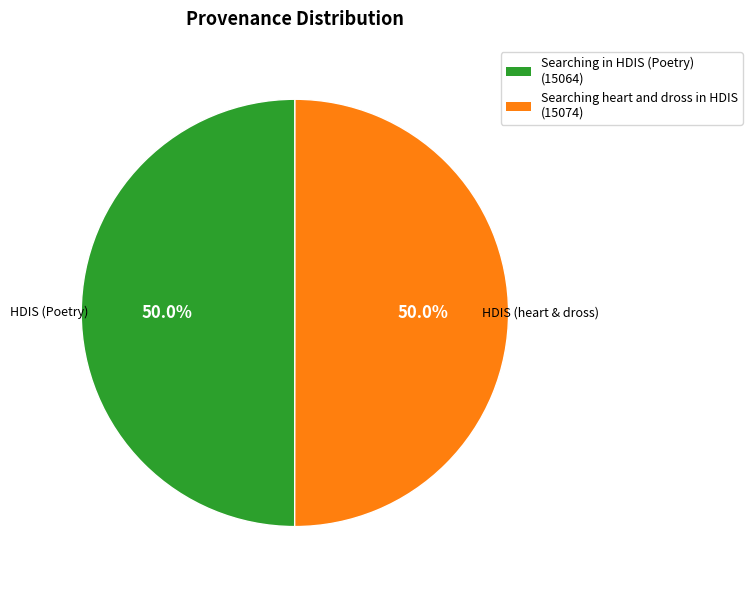

What is the ratio of the value at Searching heart and dross in HDIS to the value at Searching in HDIS (Poetry)?

1.0